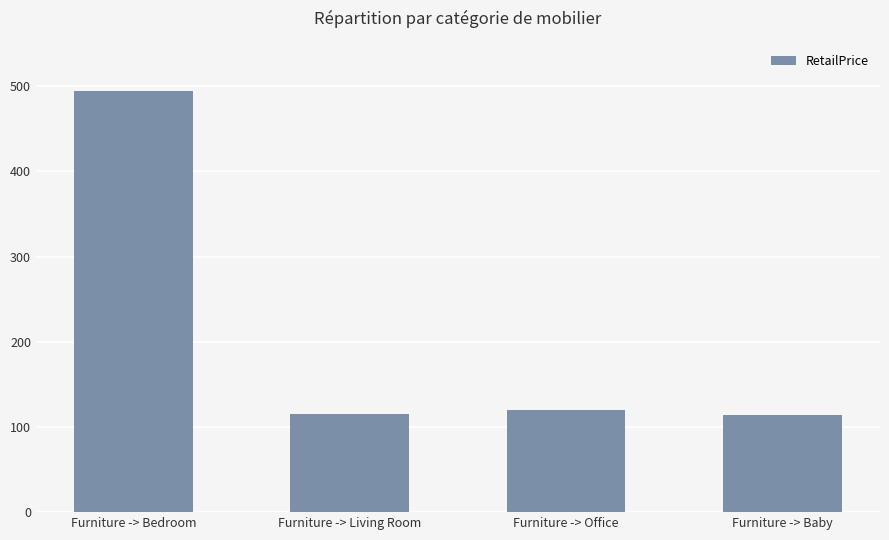

What position from the right is Furniture -> Bedroom?

4